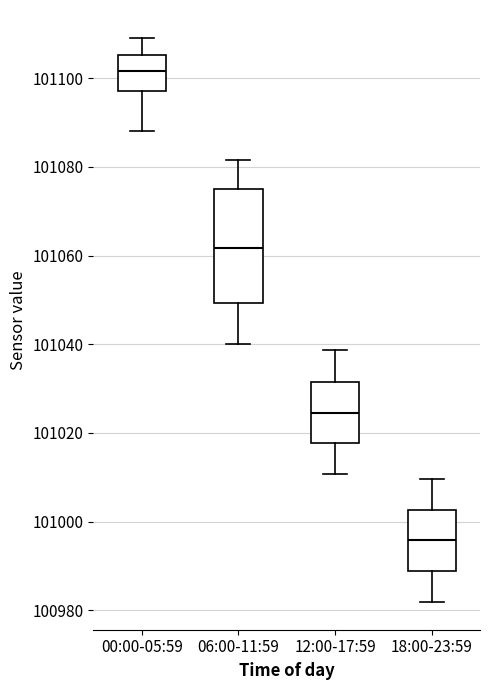

Reading left to right, transcribe this box plot: for each box, give where its median line is, the range the box spans, and where its two whiskers end, as read against the y-axis. The values are not printed on the chart, so give them approximately, as read against the axis.

00:00-05:59: median 101102, box 101098 to 101106, whiskers 101088 to 101110
06:00-11:59: median 101062, box 101050 to 101074, whiskers 101040 to 101082
12:00-17:59: median 101024, box 101018 to 101032, whiskers 101010 to 101038
18:00-23:59: median 100996, box 100988 to 101002, whiskers 100982 to 101010